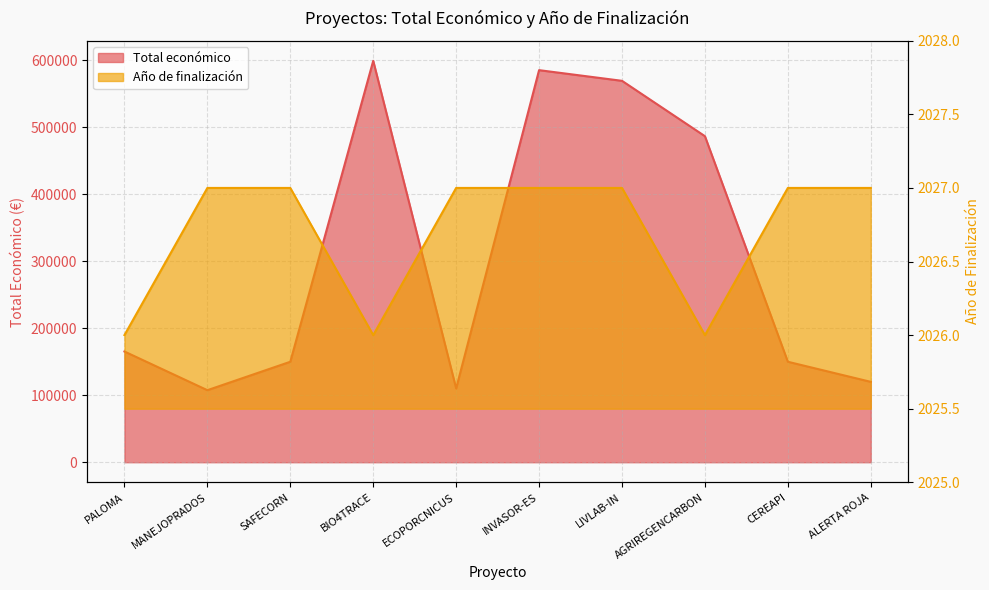

How many interior local peaks does the Total económico series have?

2